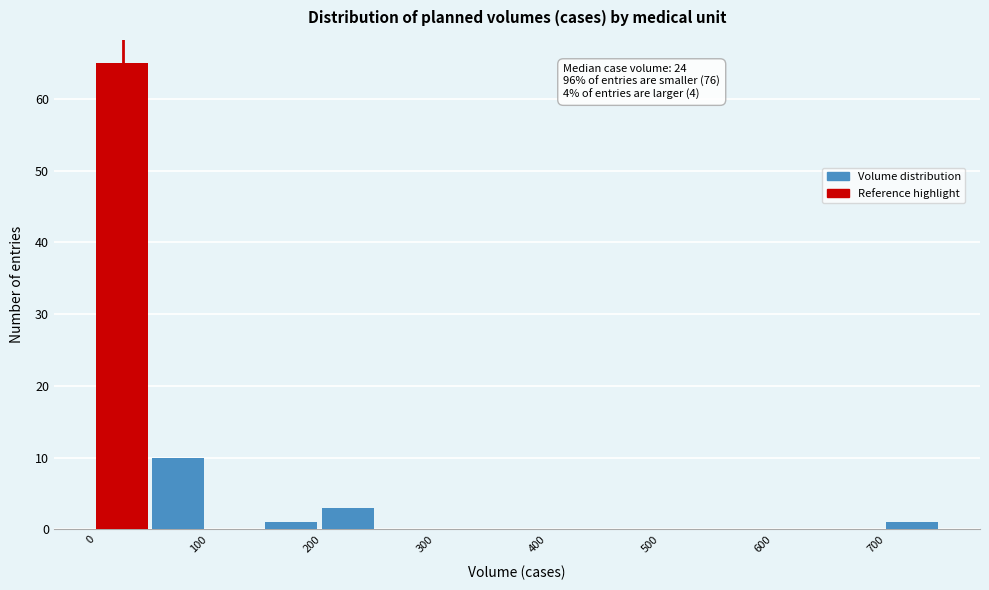

Over which range of the x-axis is the bar tallest?

0 to 50